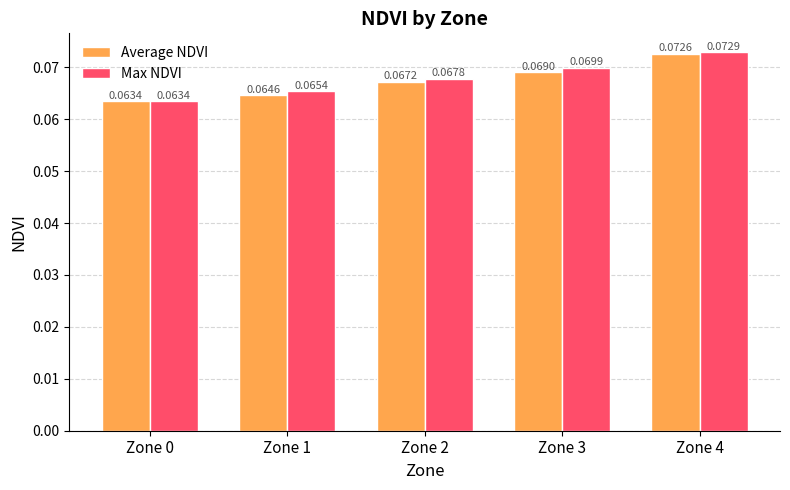

How many Max NDVI values are between 0 and 1?

5